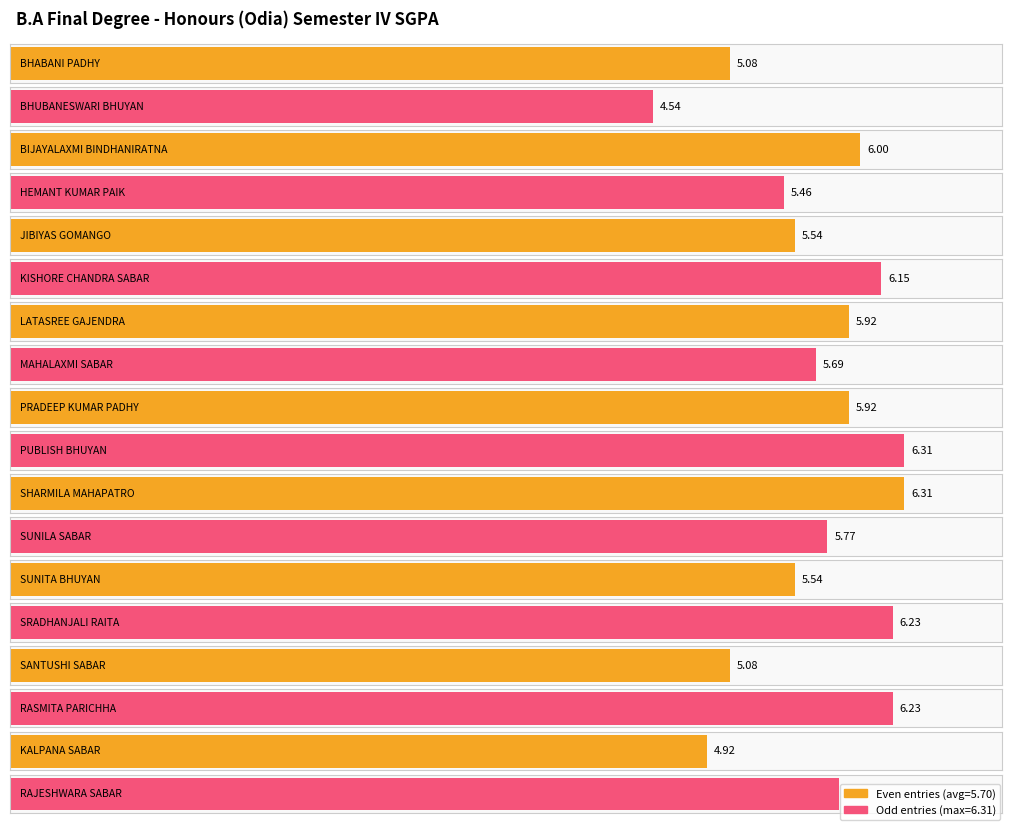

At which label does the data first exceed 5?

BHABANI PADHY